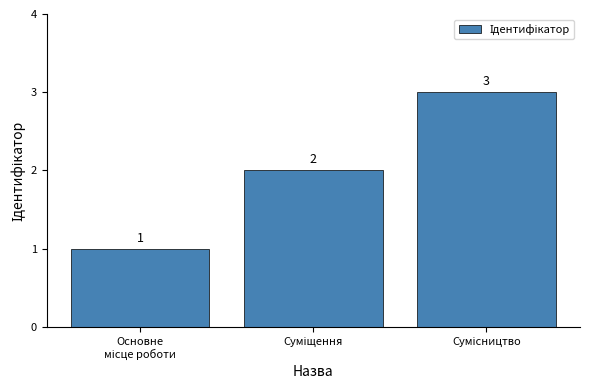

What is the maximum value shown in the chart?

3